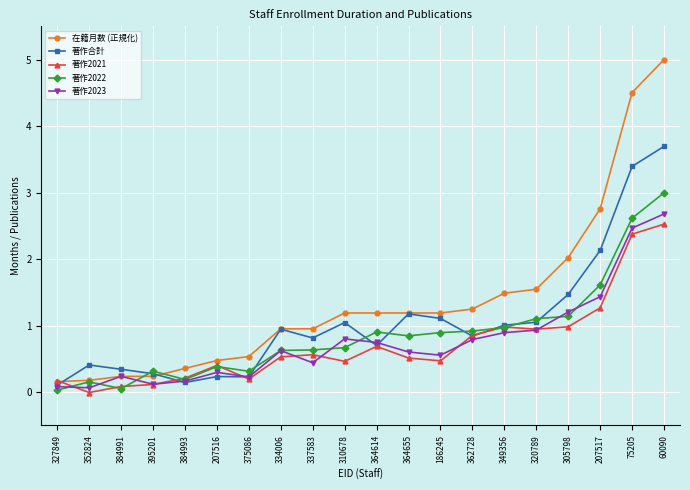

What is the label of the 19th point from the left?

75205